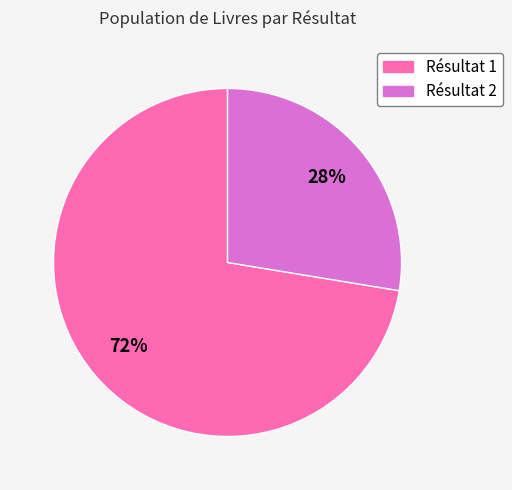

Count the number of slices in the pie.

2